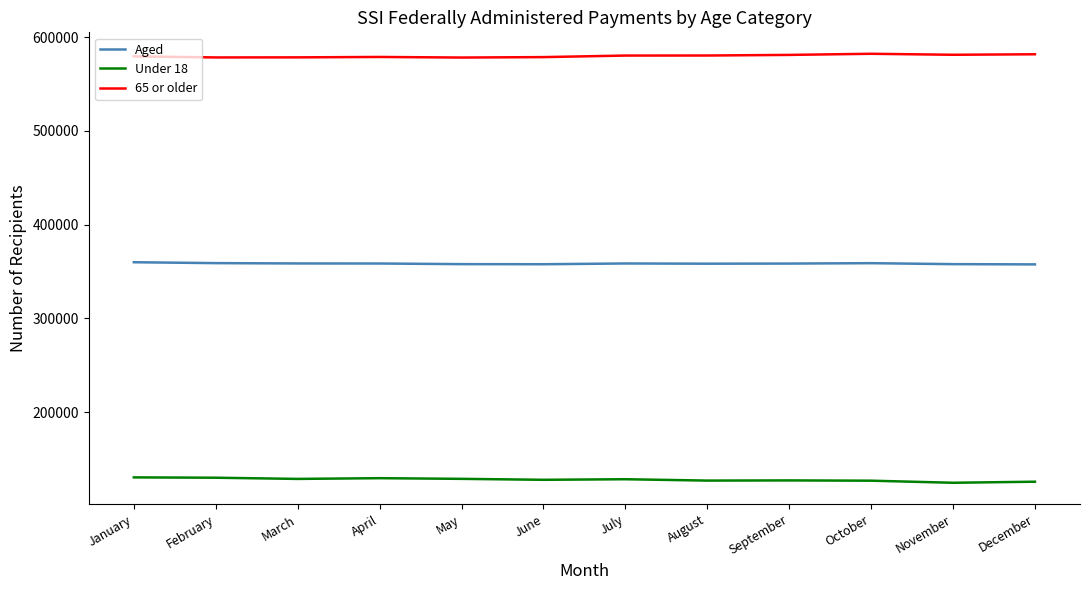

At how many categories does at least one series exceed 272768?

12